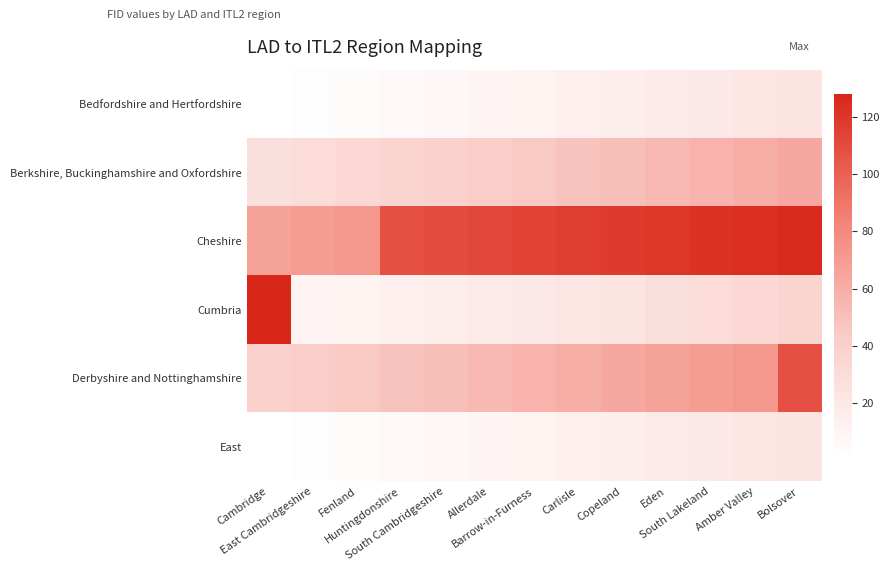

Reading left to right, what are all the values shown in this chart?

Bedfordshire and Hertfordshire: Cambridge=1	East Cambridgeshire=2	Fenland=4	Huntingdonshire=6	South Cambridgeshire=7	Allerdale=10	Barrow-in-Furness=11	Carlisle=14	Copeland=15	Eden=18	South Lakeland=19	Amber Valley=22	Bolsover=23
Berkshire, Buckinghamshire and Oxfordshire: Cambridge=27	East Cambridgeshire=30	Fenland=33	Huntingdonshire=36	South Cambridgeshire=39	Allerdale=42	Barrow-in-Furness=45	Carlisle=48	Copeland=51	Eden=54	South Lakeland=57	Amber Valley=60	Bolsover=63
Cheshire: Cambridge=66	East Cambridgeshire=69	Fenland=72	Huntingdonshire=108	South Cambridgeshire=110	Allerdale=112	Barrow-in-Furness=114	Carlisle=116	Copeland=118	Eden=120	South Lakeland=122	Amber Valley=124	Bolsover=126
Cumbria: Cambridge=128	East Cambridgeshire=10	Fenland=11	Huntingdonshire=14	South Cambridgeshire=15	Allerdale=18	Barrow-in-Furness=19	Carlisle=22	Copeland=23	Eden=27	South Lakeland=30	Amber Valley=33	Bolsover=36
Derbyshire and Nottinghamshire: Cambridge=39	East Cambridgeshire=42	Fenland=45	Huntingdonshire=48	South Cambridgeshire=51	Allerdale=54	Barrow-in-Furness=57	Carlisle=60	Copeland=63	Eden=66	South Lakeland=69	Amber Valley=72	Bolsover=108
East: Cambridge=1	East Cambridgeshire=2	Fenland=4	Huntingdonshire=6	South Cambridgeshire=7	Allerdale=10	Barrow-in-Furness=11	Carlisle=14	Copeland=15	Eden=18	South Lakeland=19	Amber Valley=22	Bolsover=23